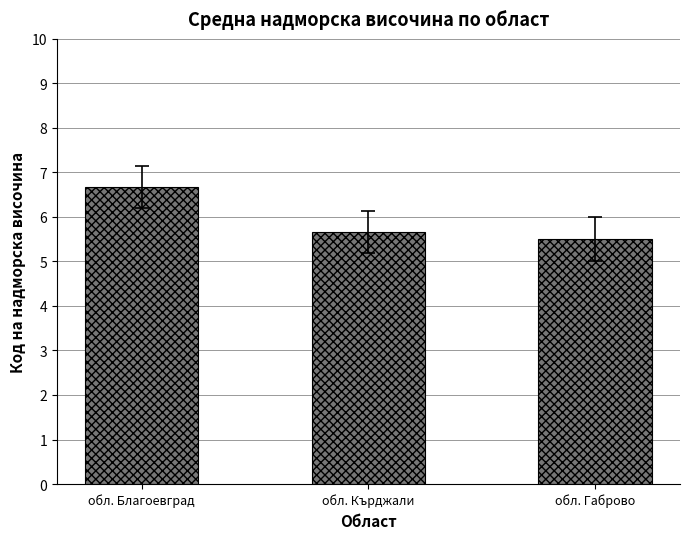

True or false: the data shows 7.6 at обл. Габрово.

False